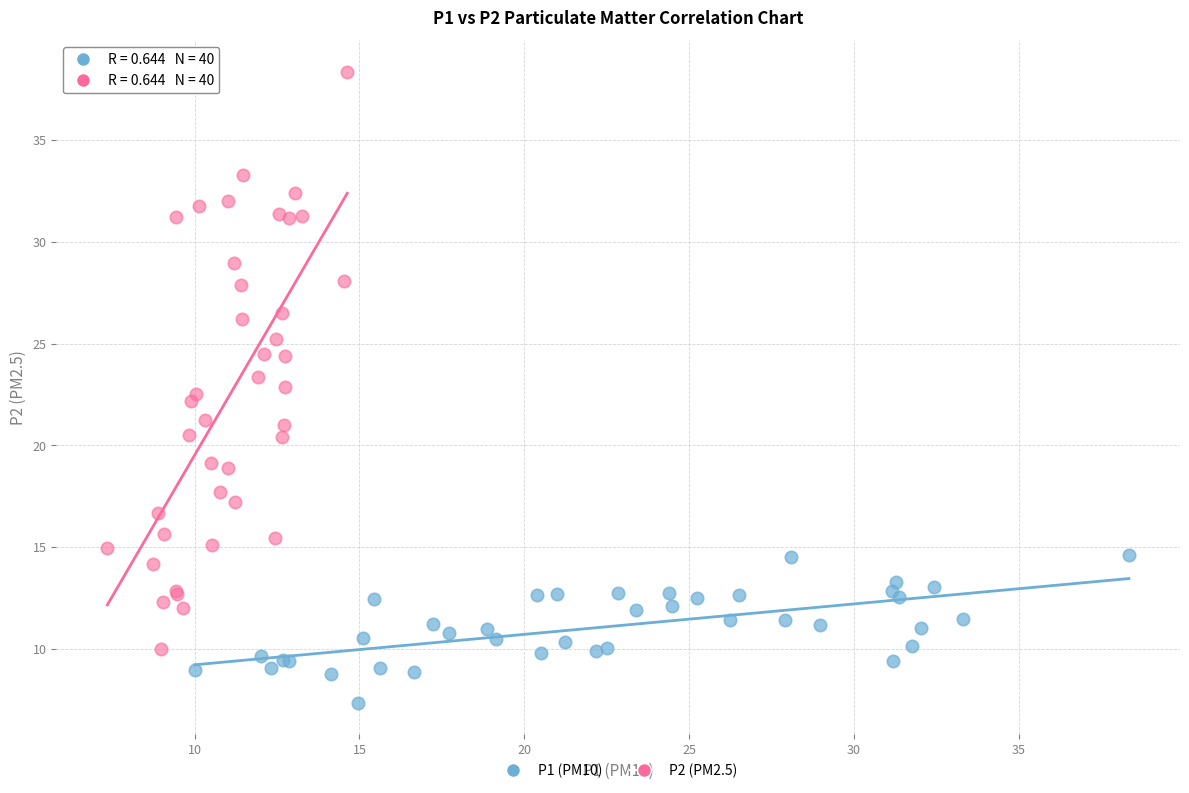

Which series has the largest Y range (max minus min)?

P2 (PM2.5)